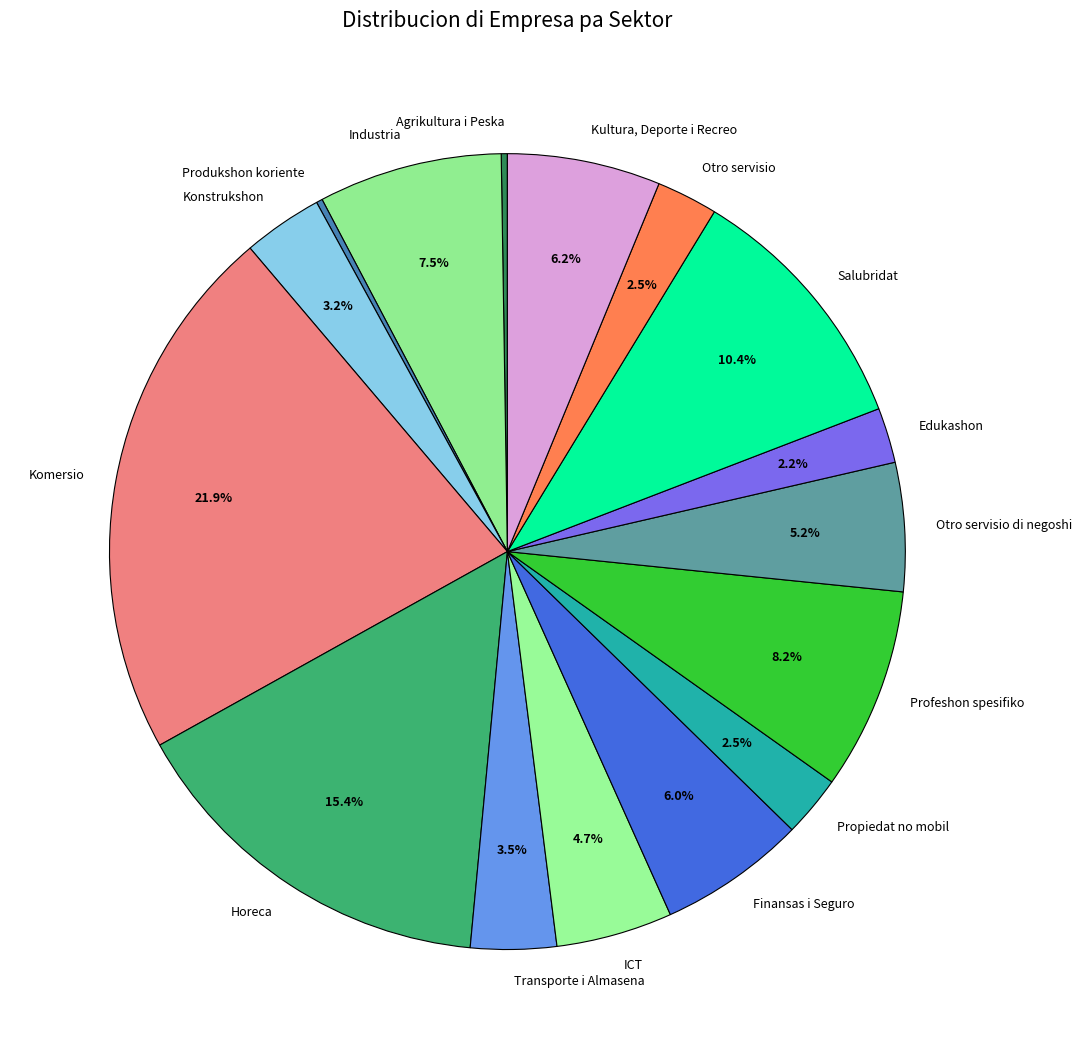

Is there any slice that represents more than half of the pie?

No